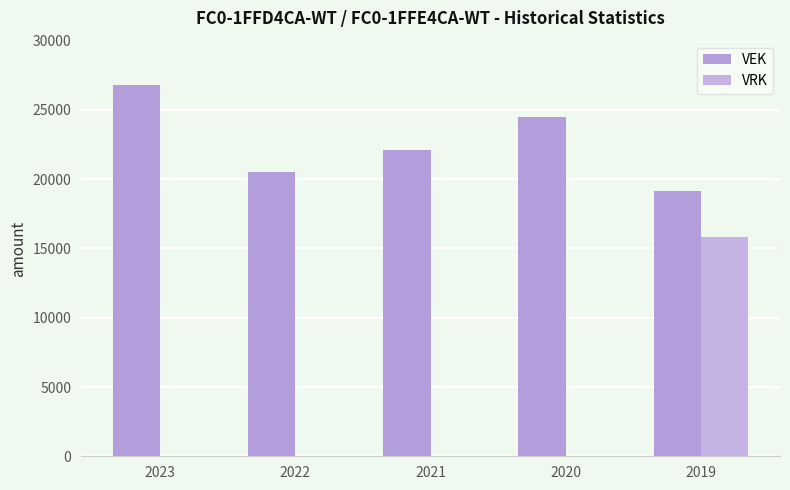

What is the spread (max minus min) of values at 2021?

22101